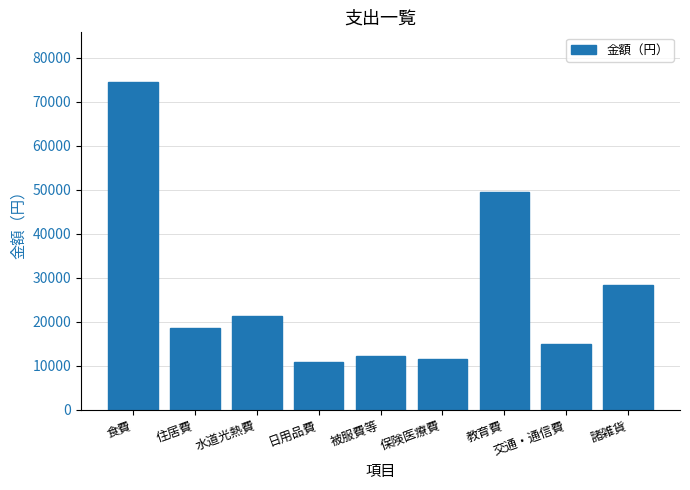

What is the value of the 9th bar from the left?

28485